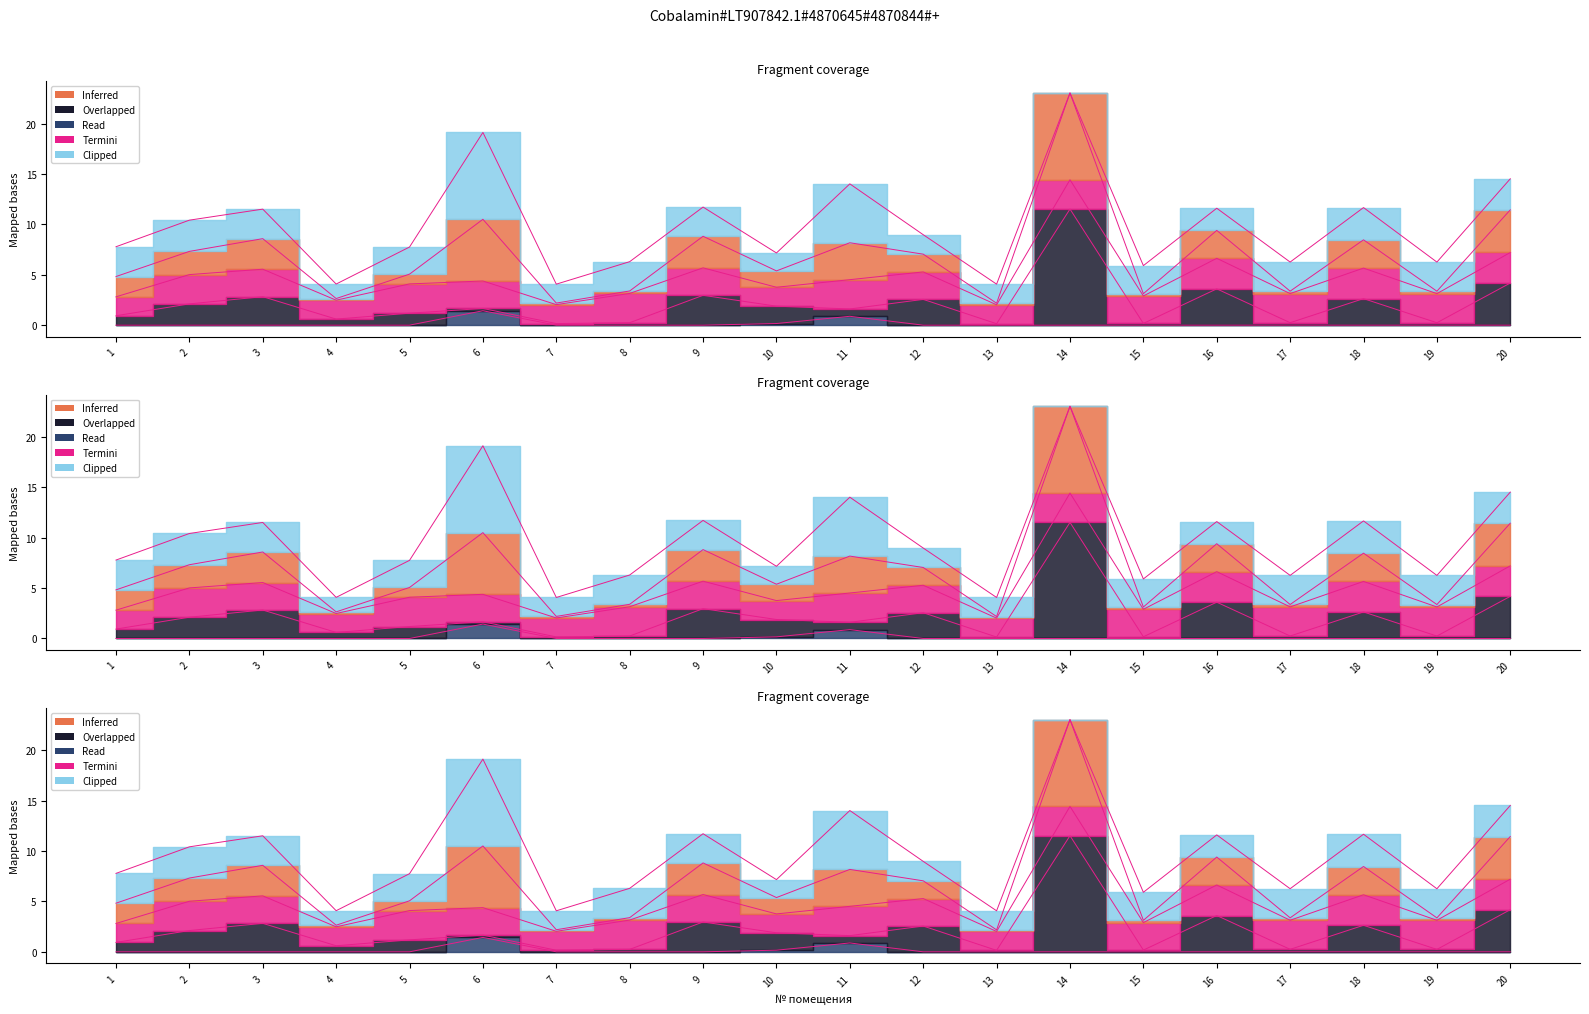

What is the maximum value shown in the chart?

23.1